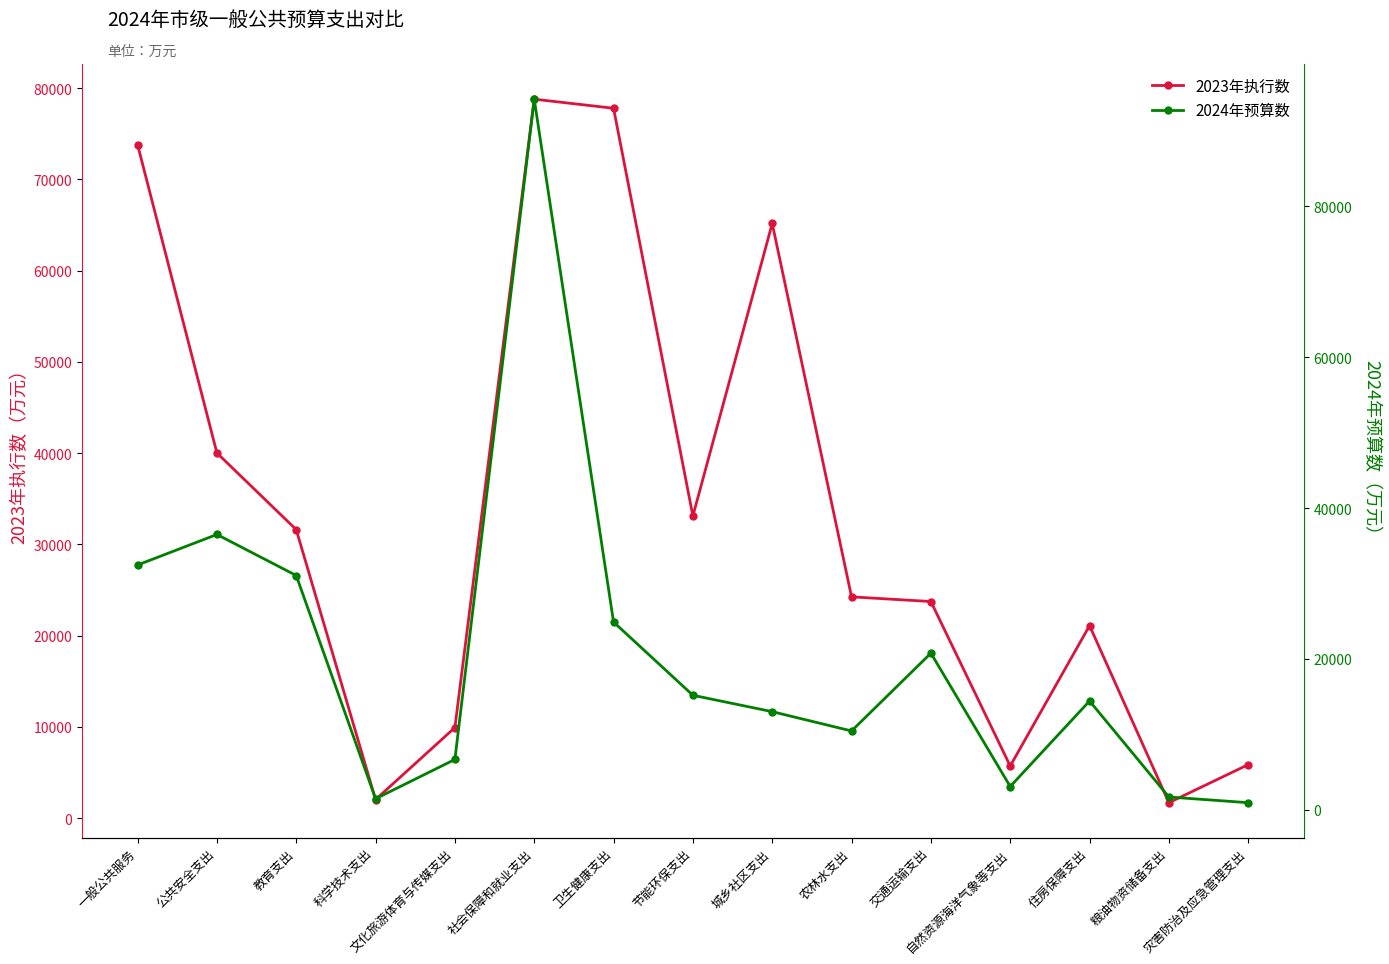

What is the spread (max minus min) of values at 灾害防治及应急管理支出?

4932.0